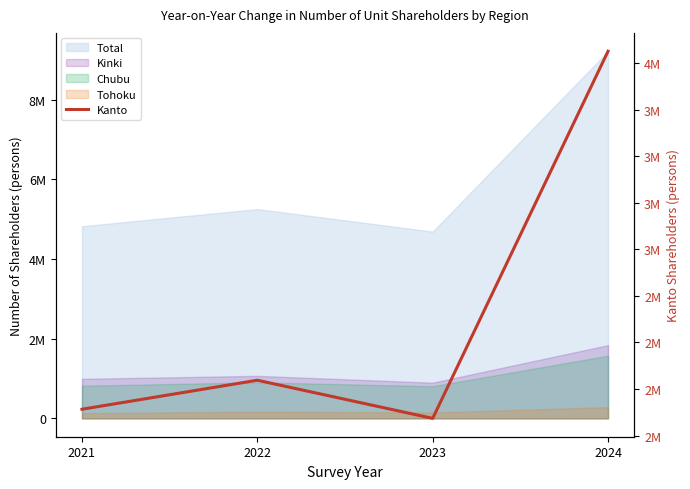

What is the change in value from 2021 to 2024?

+1922214